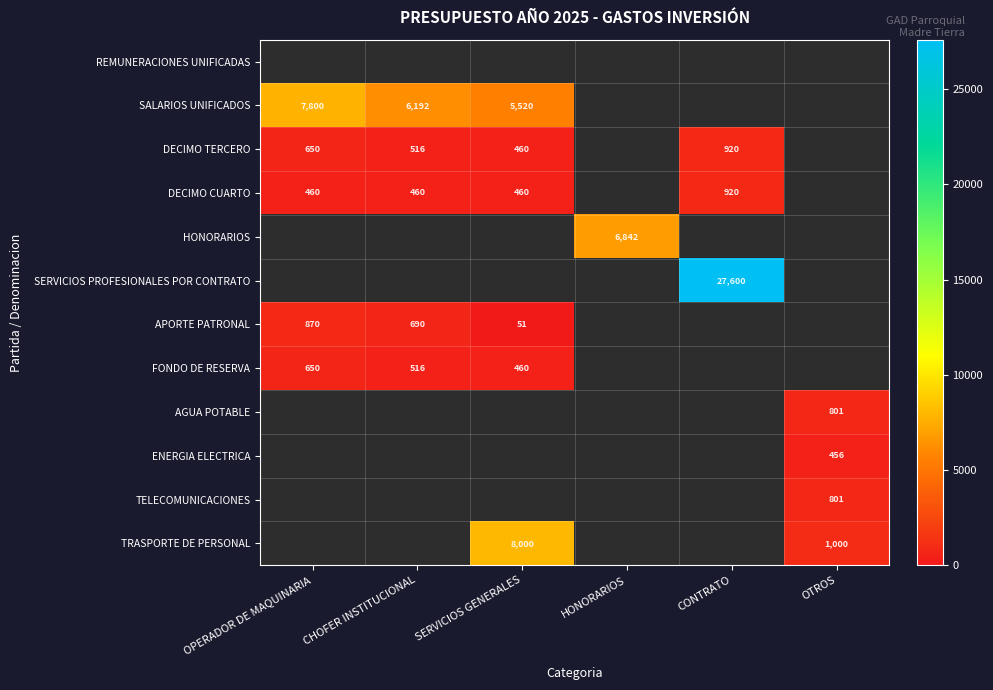

Is it true that FONDO DE RESERVA equals 460 at SERVICIOS GENERALES?

True